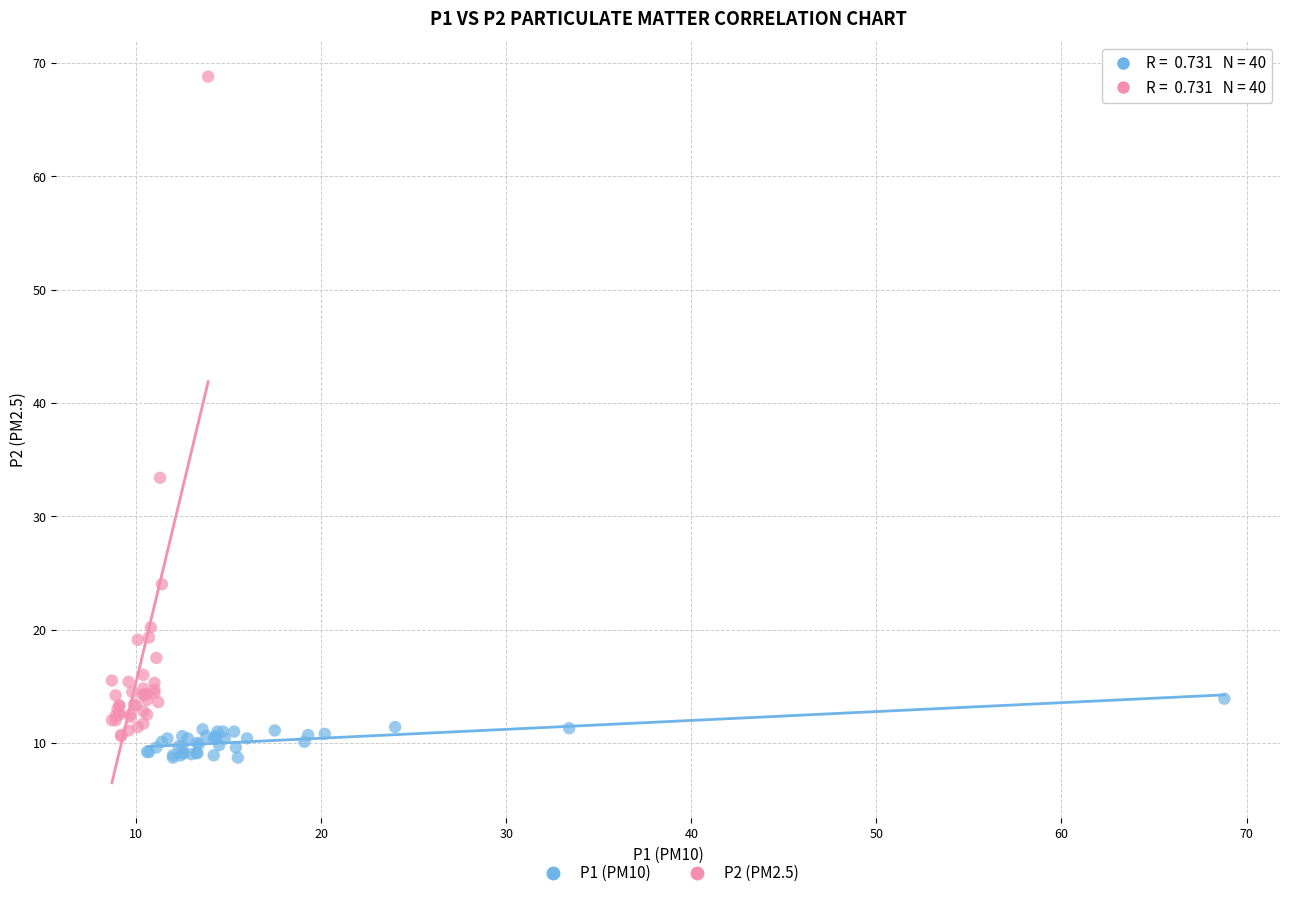

Which series has the widest spread of Y values?

P2 (PM2.5)